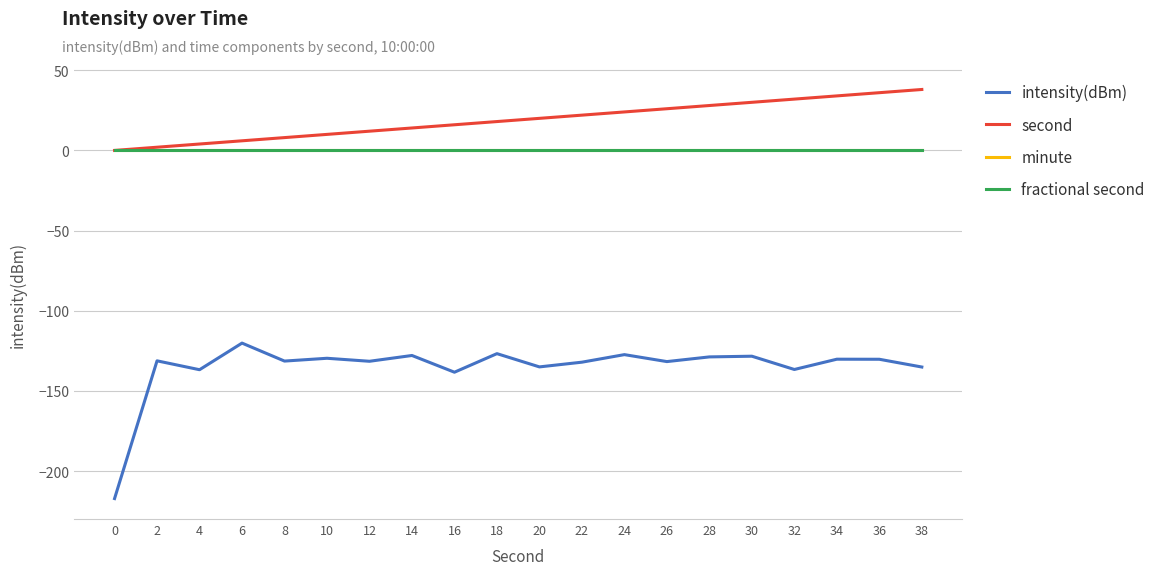

Does the chart display data point markers on the line(s)?

No